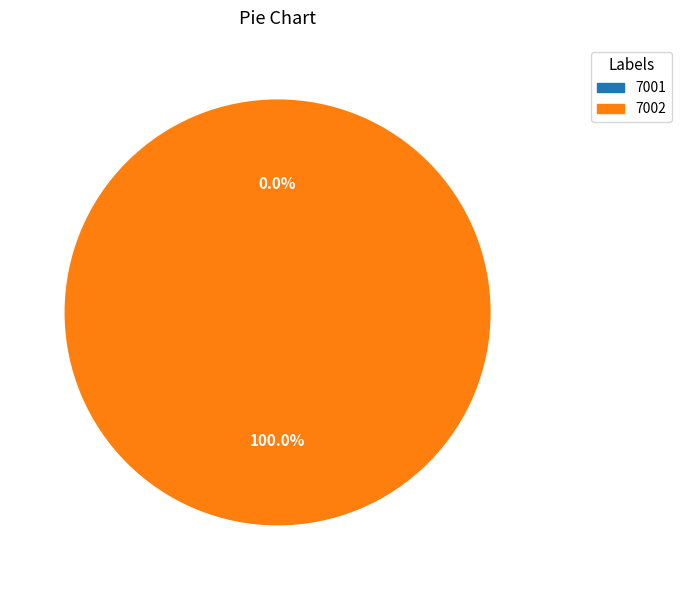

Which category accounts for the majority?

7002